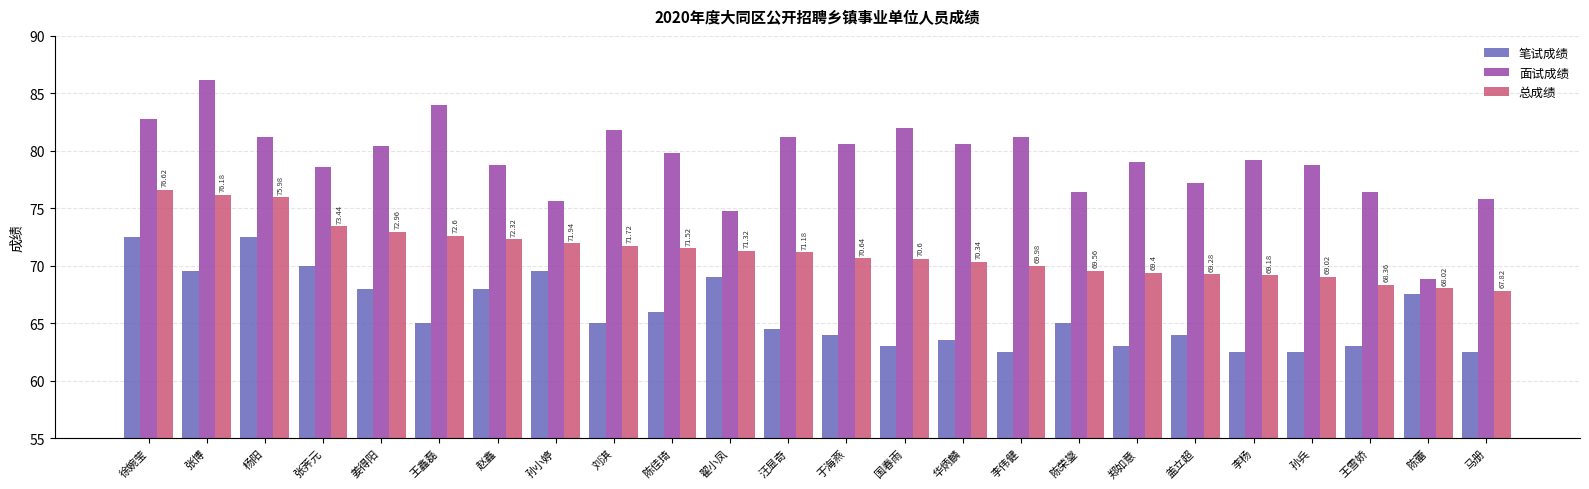

What is the total value across all series at 李伟健?

213.7